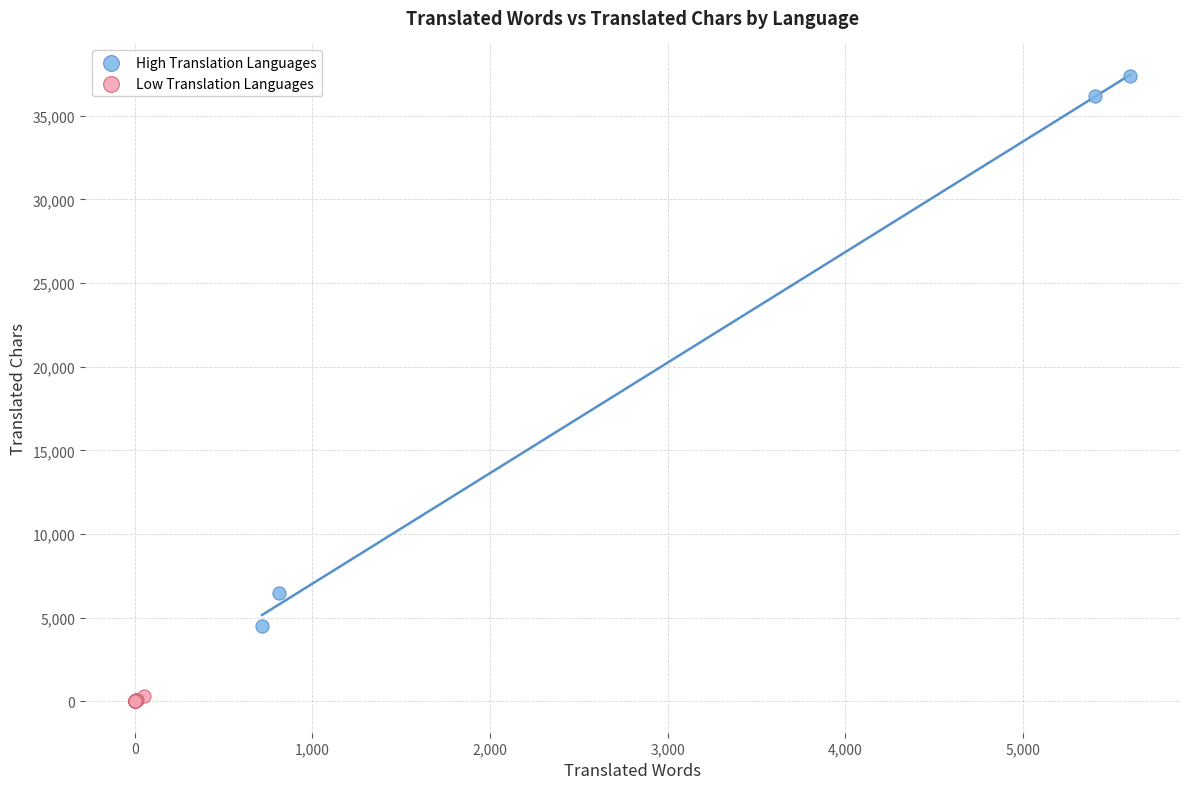

Which series reaches the maximum Y coordinate?

High Translation Languages